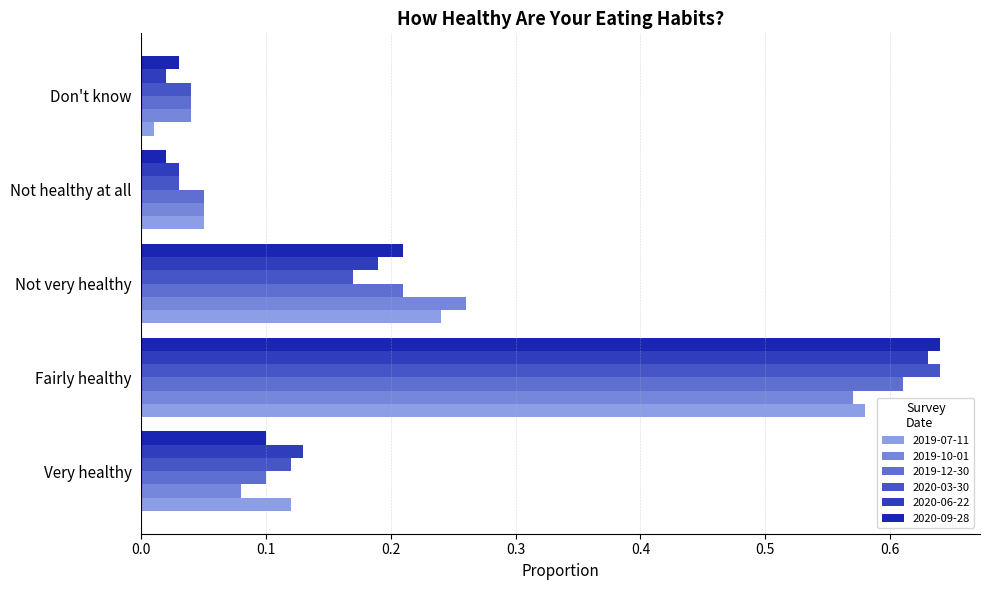

Rank the series at Very healthy from lowest to highest value.

2019-10-01, 2019-12-30, 2020-09-28, 2019-07-11, 2020-03-30, 2020-06-22